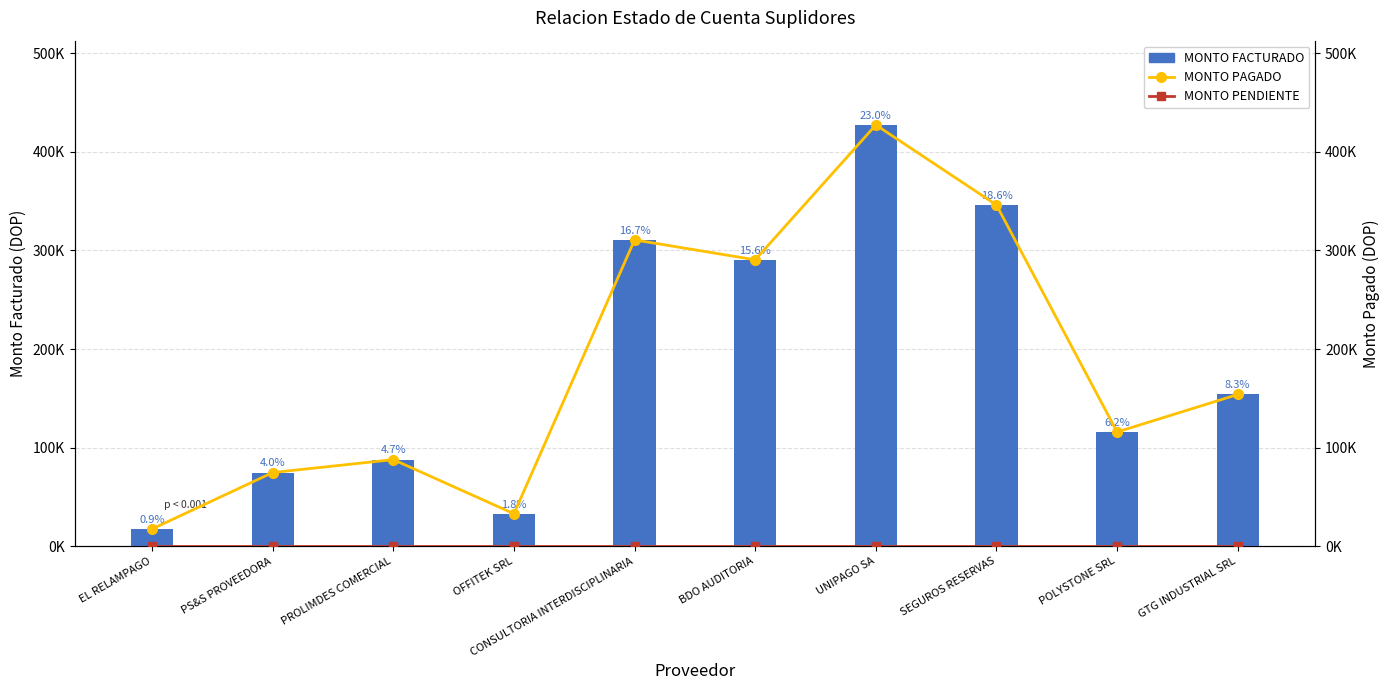

Is the value of MONTO PAGADO at PROLIMDES COMERCIAL greater than the value of MONTO PENDIENTE at PS&S PROVEEDORA?

Yes